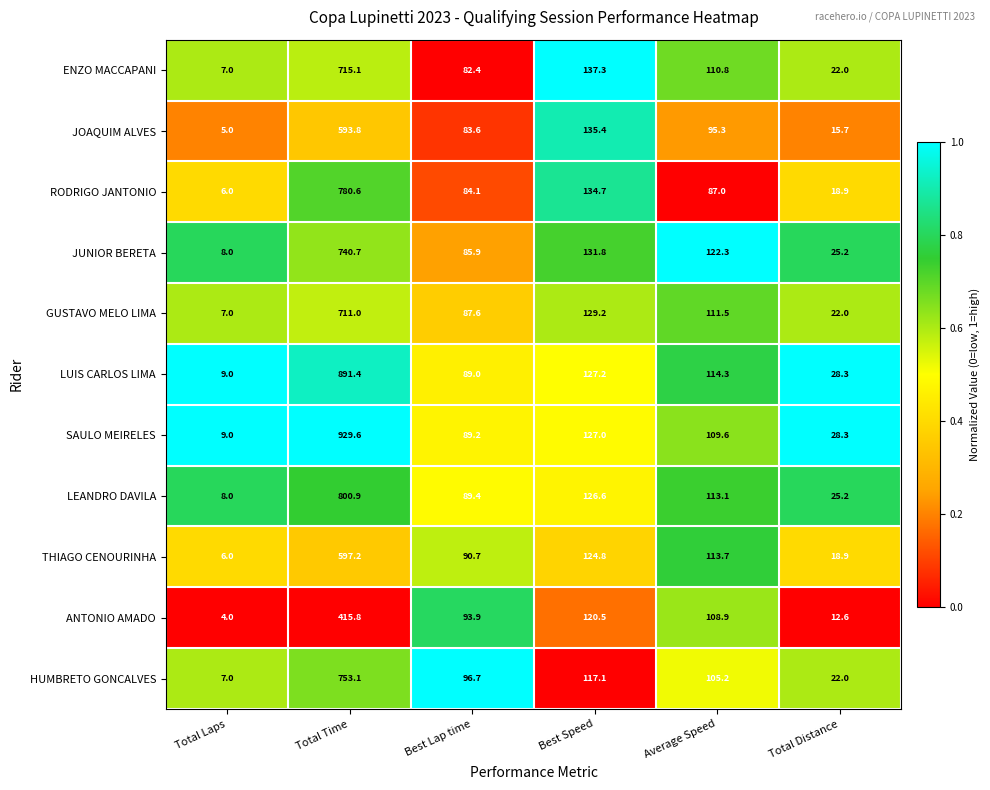

What value does the GUSTAVO MELO LIMA series have at Best Speed?

129.2